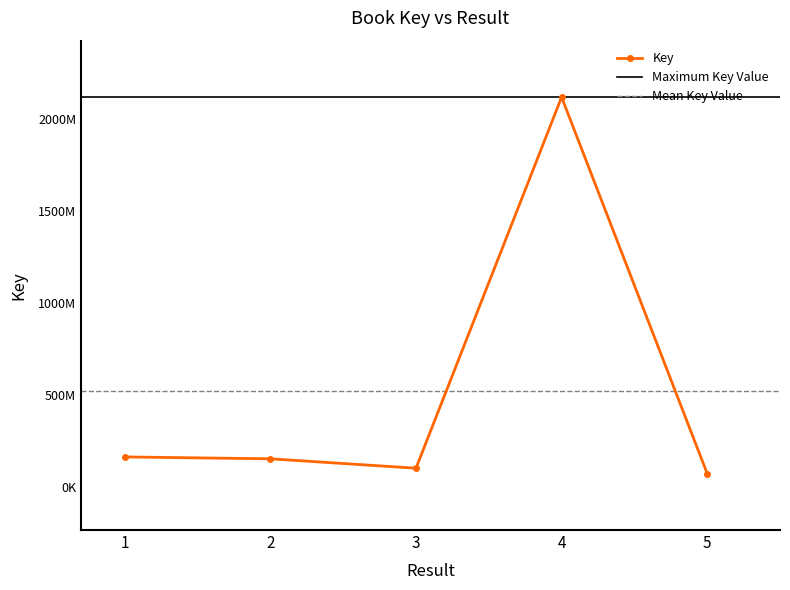

Which label corresponds to the largest value in the chart?

4